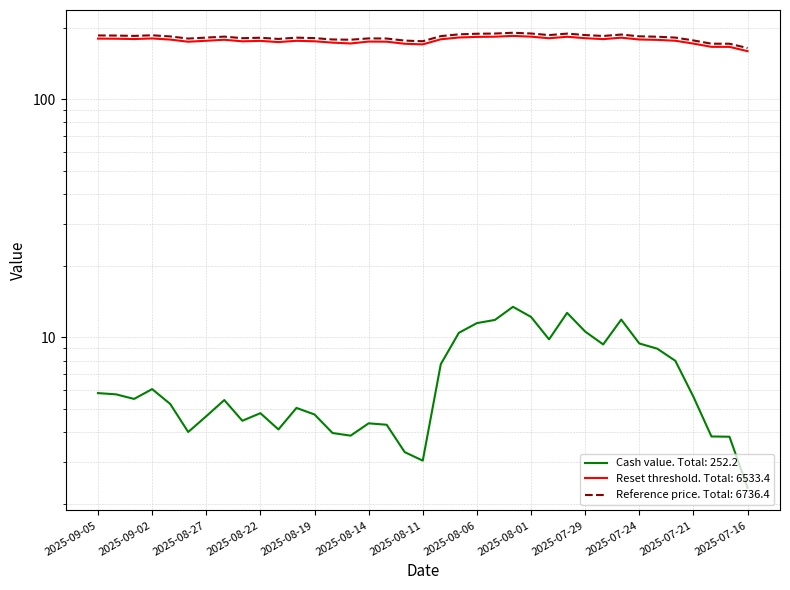

In Reset threshold, how many points are lower than both neighbors (excluding endpoints)?

8